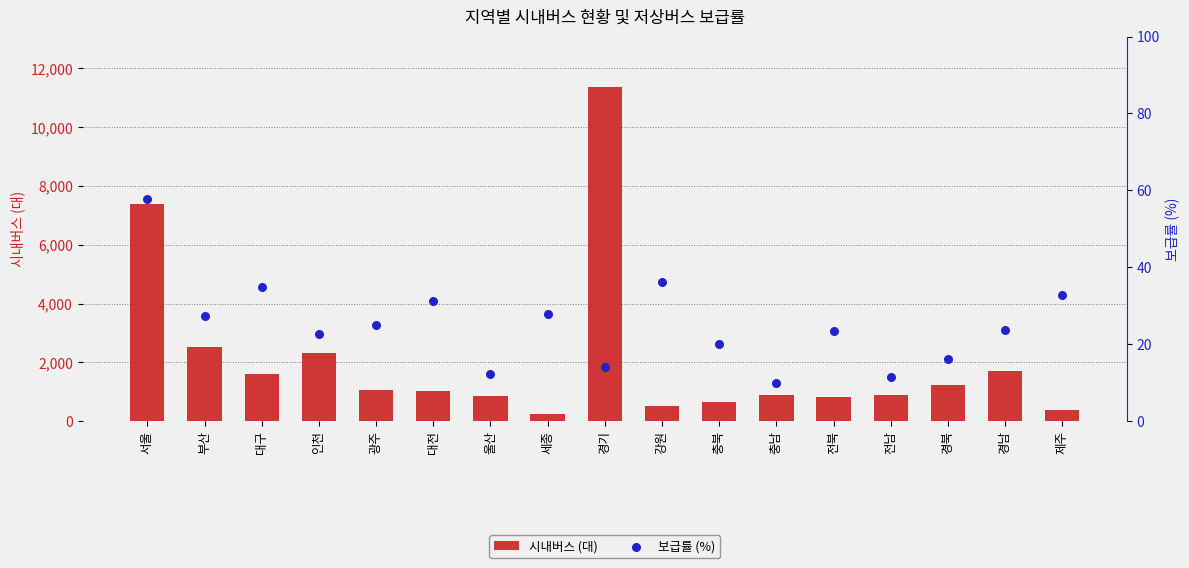

What is the total value across all series at 전남?

893.5